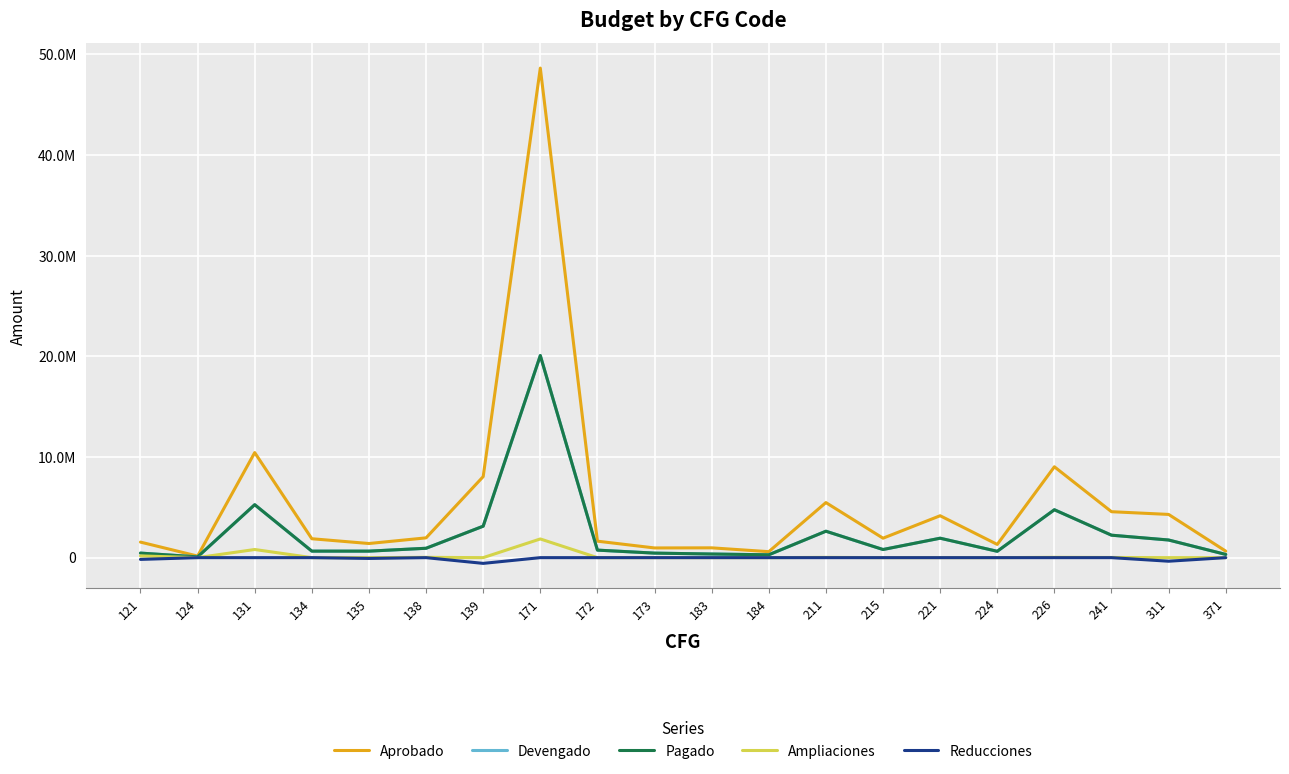

Where is Aprobado nearest to the value 24397873?

131